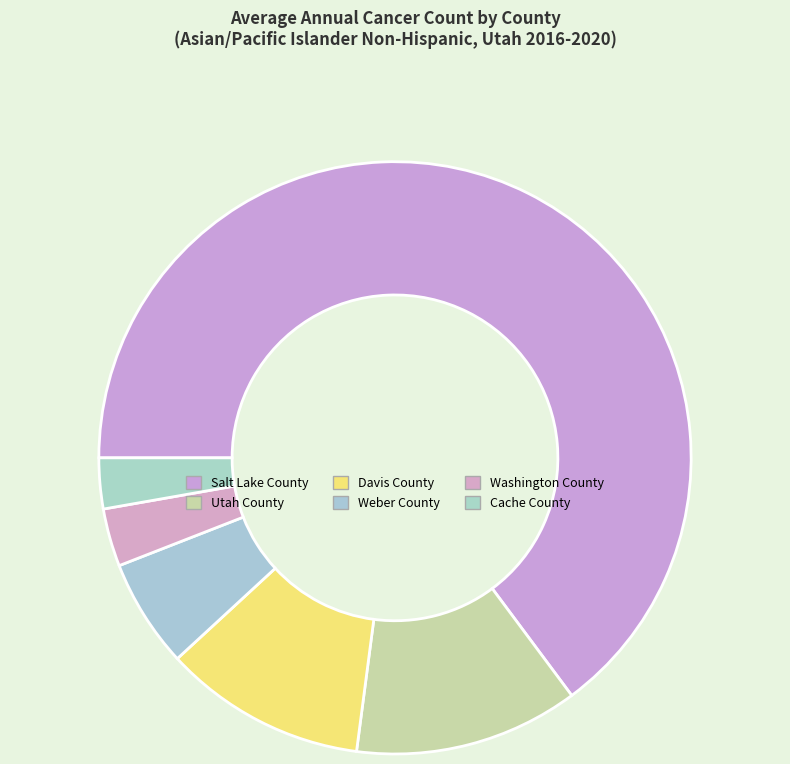

How many segments does this pie chart have?

6